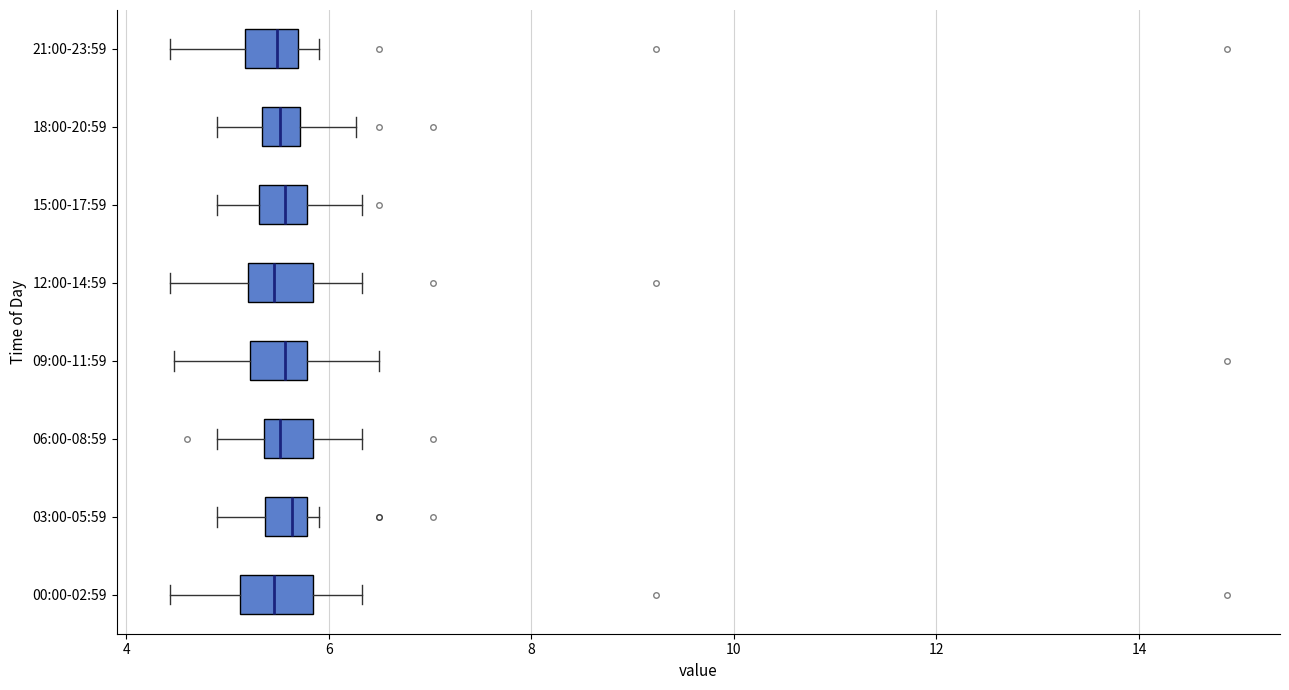

Where does the left whisker of the box for 21:00-23:59 end on the x-axis? The values are not printed on the chart, so give them approximately, as read against the axis.

4.4